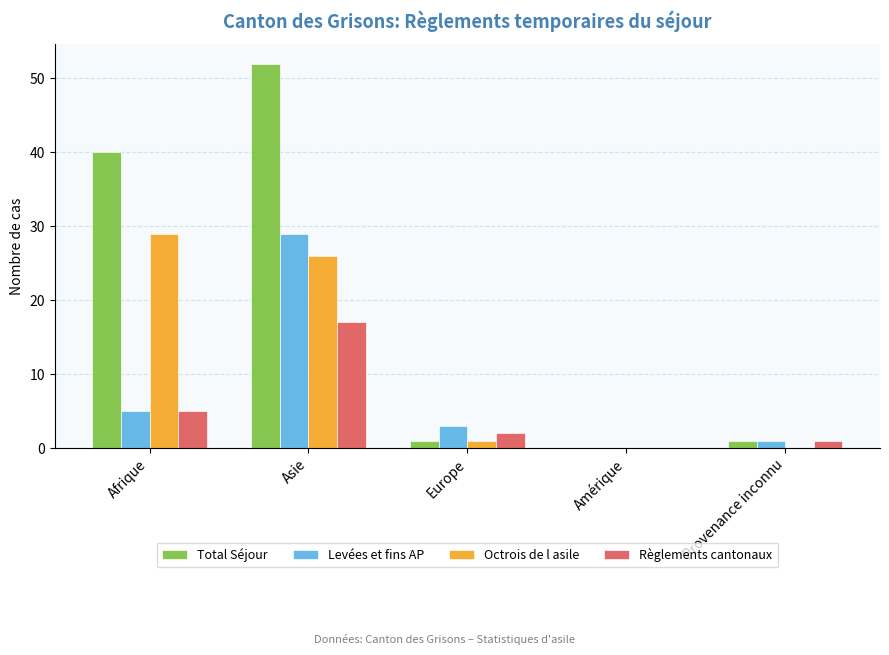

What is the total value across all series at Asie?

124